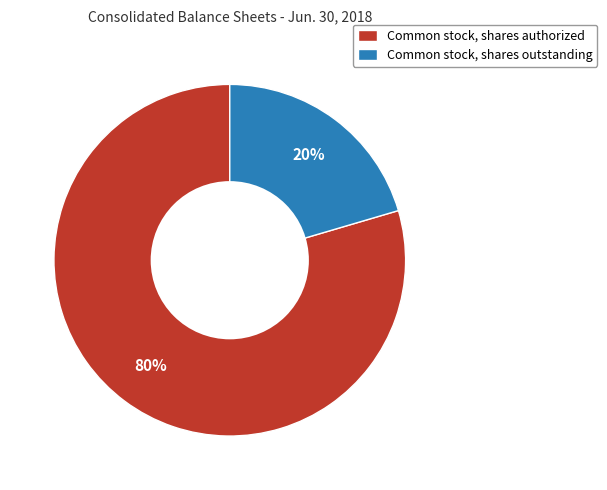

What is the smallest slice in the pie chart?

Common stock, shares outstanding